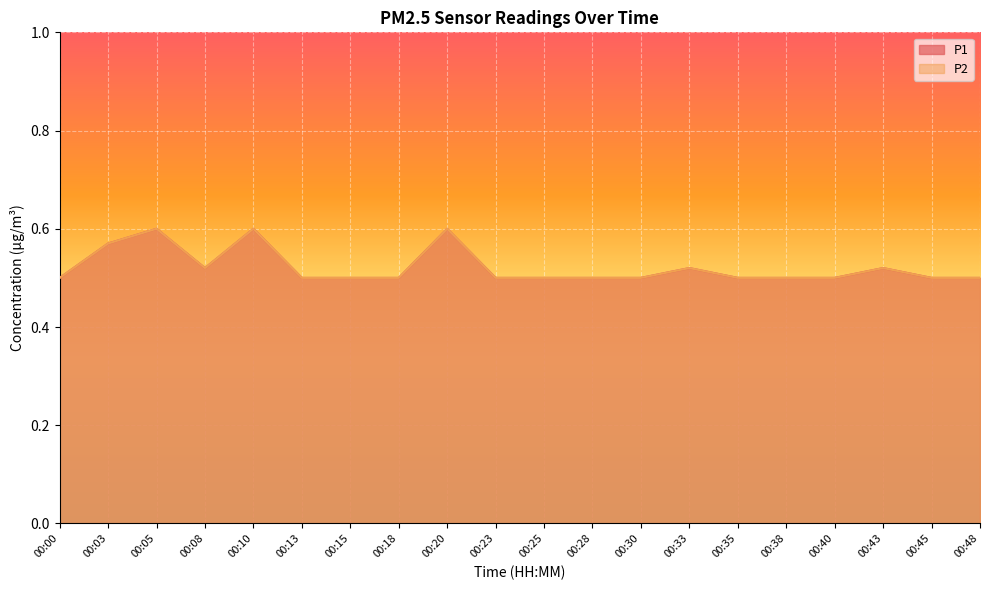

Reading left to right, extract all data points from this chart.

P1: 00:00=0.5	00:03=0.6	00:05=0.6	00:08=0.5	00:10=0.6	00:13=0.5	00:15=0.5	00:18=0.5	00:20=0.6	00:23=0.5	00:25=0.5	00:28=0.5	00:30=0.5	00:33=0.5	00:35=0.5	00:38=0.5	00:40=0.5	00:43=0.5	00:45=0.5	00:48=0.5
P2: 00:00=0.5	00:03=0.6	00:05=0.6	00:08=0.5	00:10=0.6	00:13=0.5	00:15=0.5	00:18=0.5	00:20=0.6	00:23=0.5	00:25=0.5	00:28=0.5	00:30=0.5	00:33=0.5	00:35=0.5	00:38=0.5	00:40=0.5	00:43=0.5	00:45=0.5	00:48=0.5